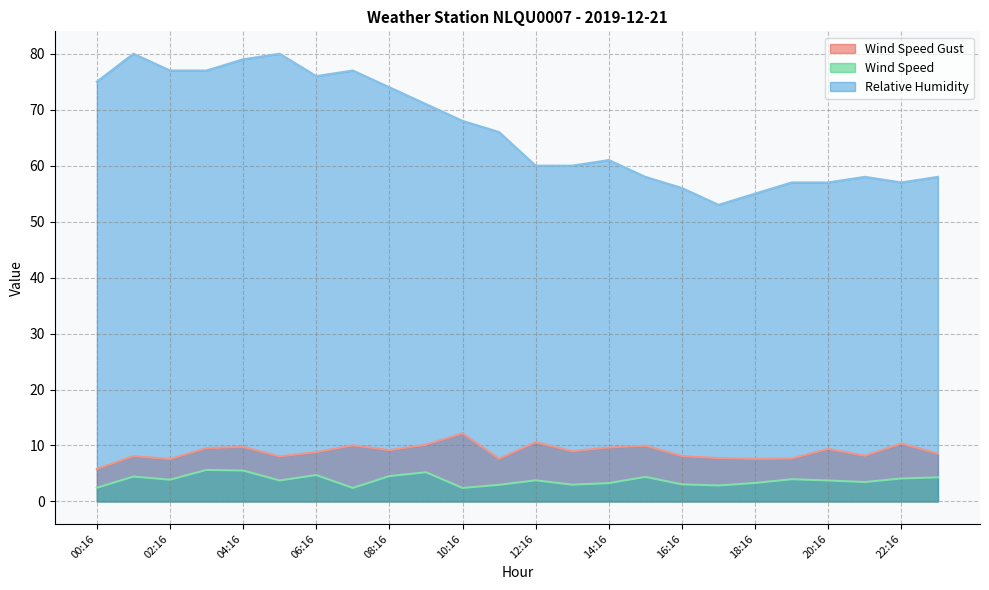

What is the label of the 11th point from the right?

13:16